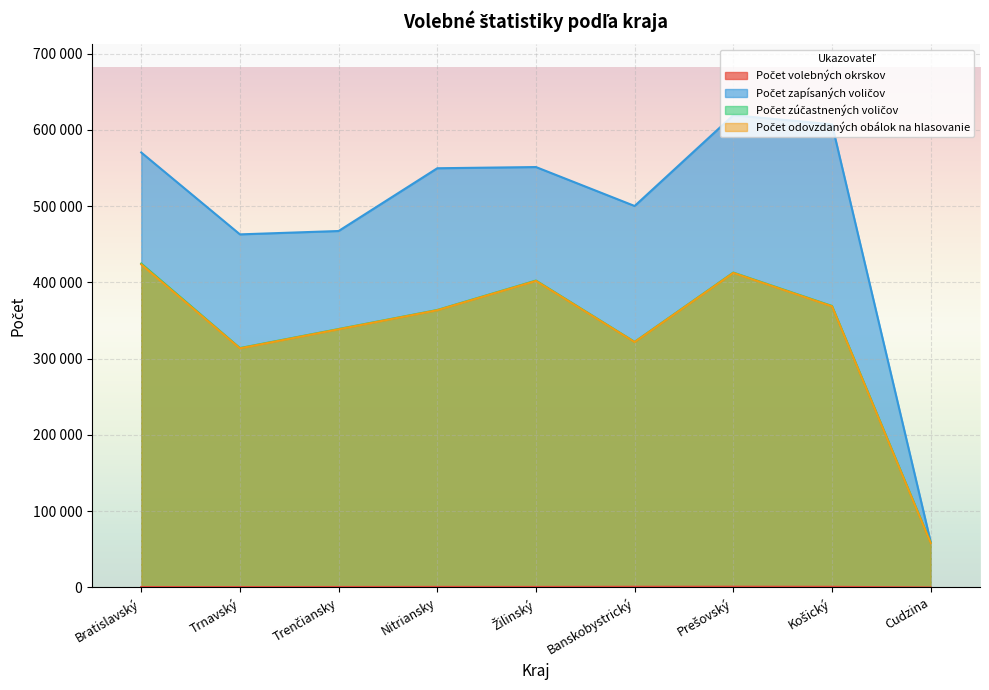

Read the Počet zúčastnených voličov value at Bratislavský, to the nearest 50.

424800